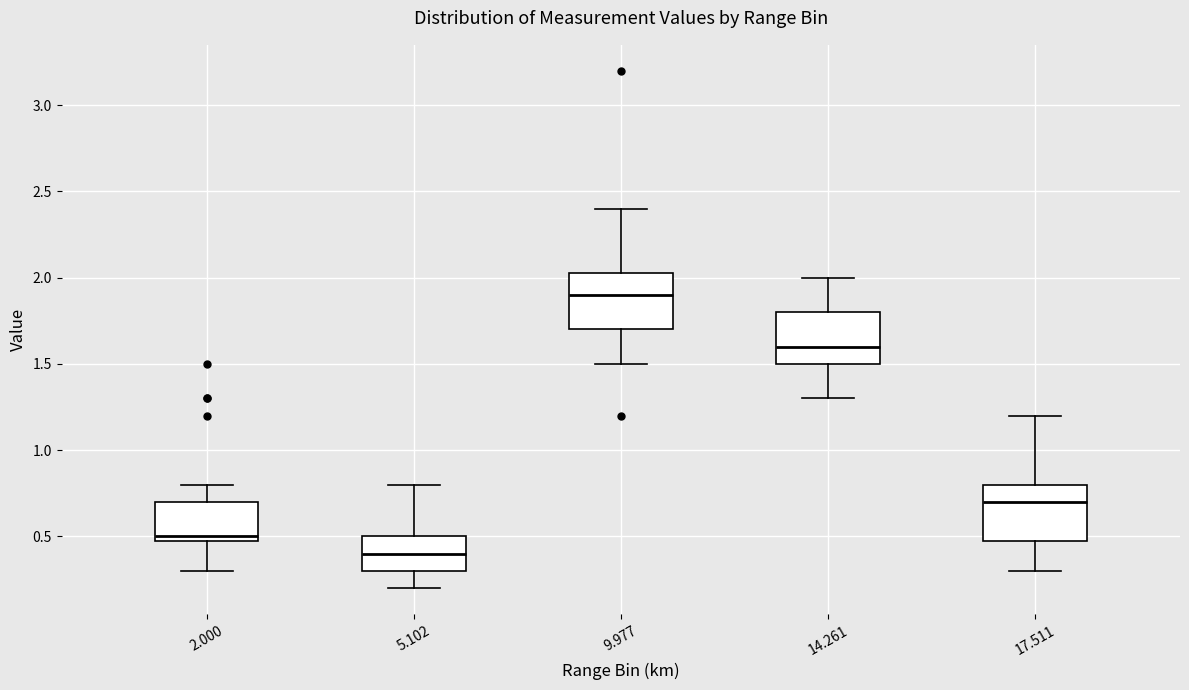

Where is the upper edge of the box at x = 5.102 on the y-axis? The values are not printed on the chart, so give them approximately, as read against the axis.

0.50